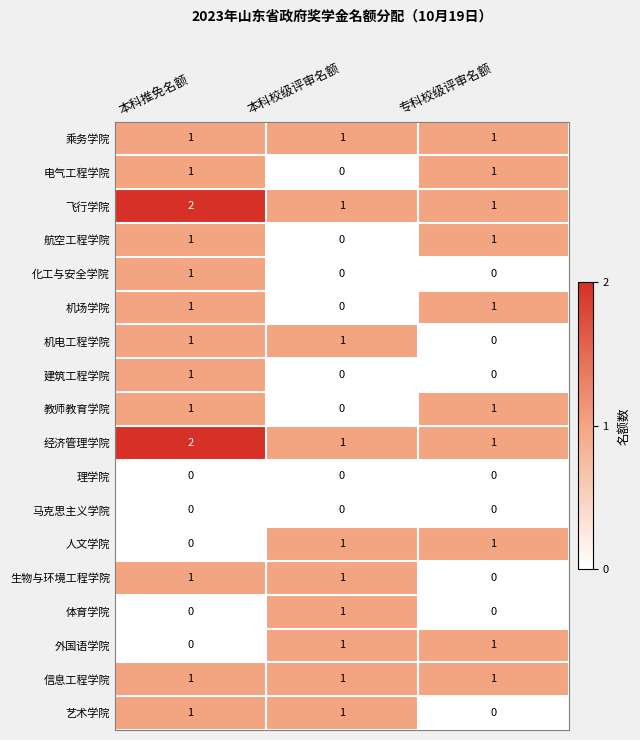

Is it true that 化工与安全学院 equals 0 at 专科校级评审名额?

True